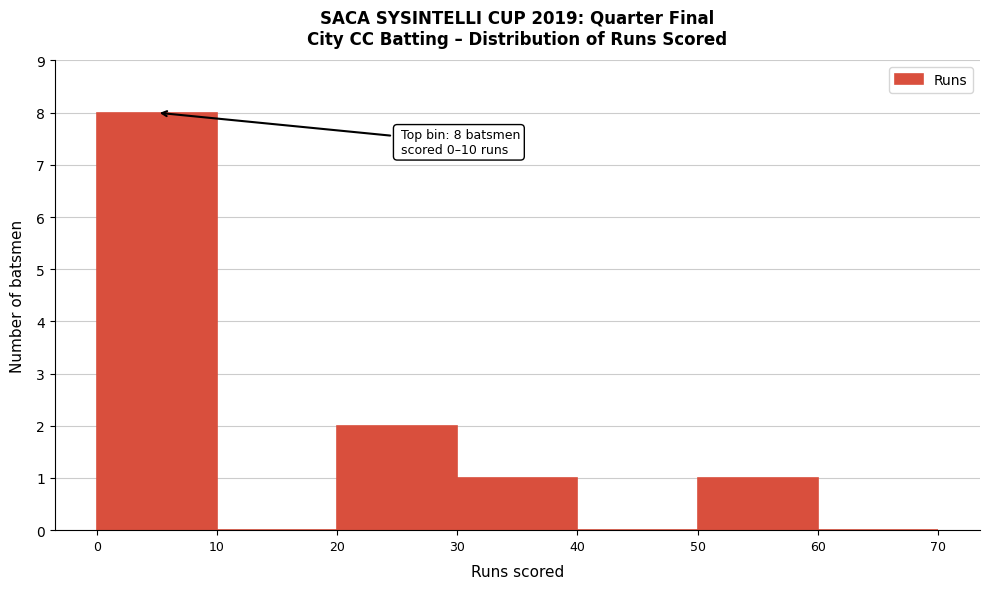

Which range on the x-axis has the tallest bar?

0 to 10